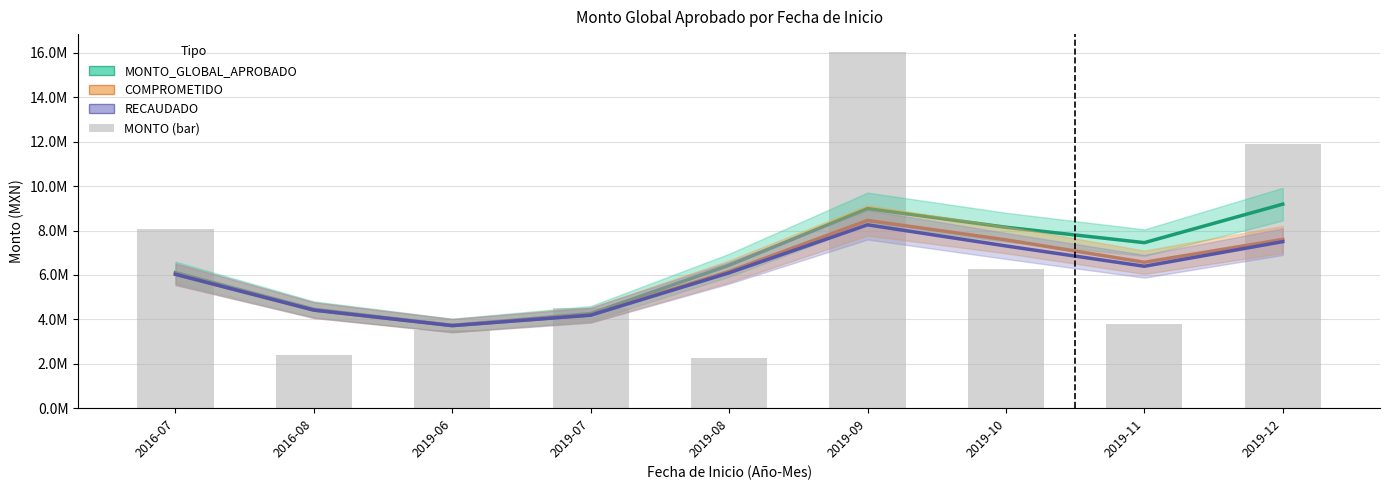

Reading left to right, what are all the values shown in this chart?

MONTO_GLOBAL_APROBADO: 2016-07=6107349.4	2016-08=4452652.0	2019-06=3731178.1	2019-07=4258127.3	2019-08=6437644.8	2019-09=8988553.6	2019-10=8148485.2	2019-11=7454169.3	2019-12=9189282.5
COMPROMETIDO: 2016-07=6029512.0	2016-08=4416305.5	2019-06=3718464.5	2019-07=4196895.0	2019-08=6157353.4	2019-09=8453885.3	2019-10=7580858.7	2019-11=6571262.9	2019-12=7599500.8
RECAUDADO: 2016-07=6029536.7	2016-08=4416373.9	2019-06=3718015.9	2019-07=4187916.7	2019-08=6094311.5	2019-09=8257100.7	2019-10=7306301.6	2019-11=6391185.8	2019-12=7500402.3
MONTO_GLOBAL_APROBADO (bar): 2016-07=8081710.4	2016-08=2372708.3	2019-06=3500000.0	2019-07=4521631.1	2019-08=2263736.0	2019-09=16044054.7	2019-10=6282282.8	2019-11=3810705.7	2019-12=11890613.2